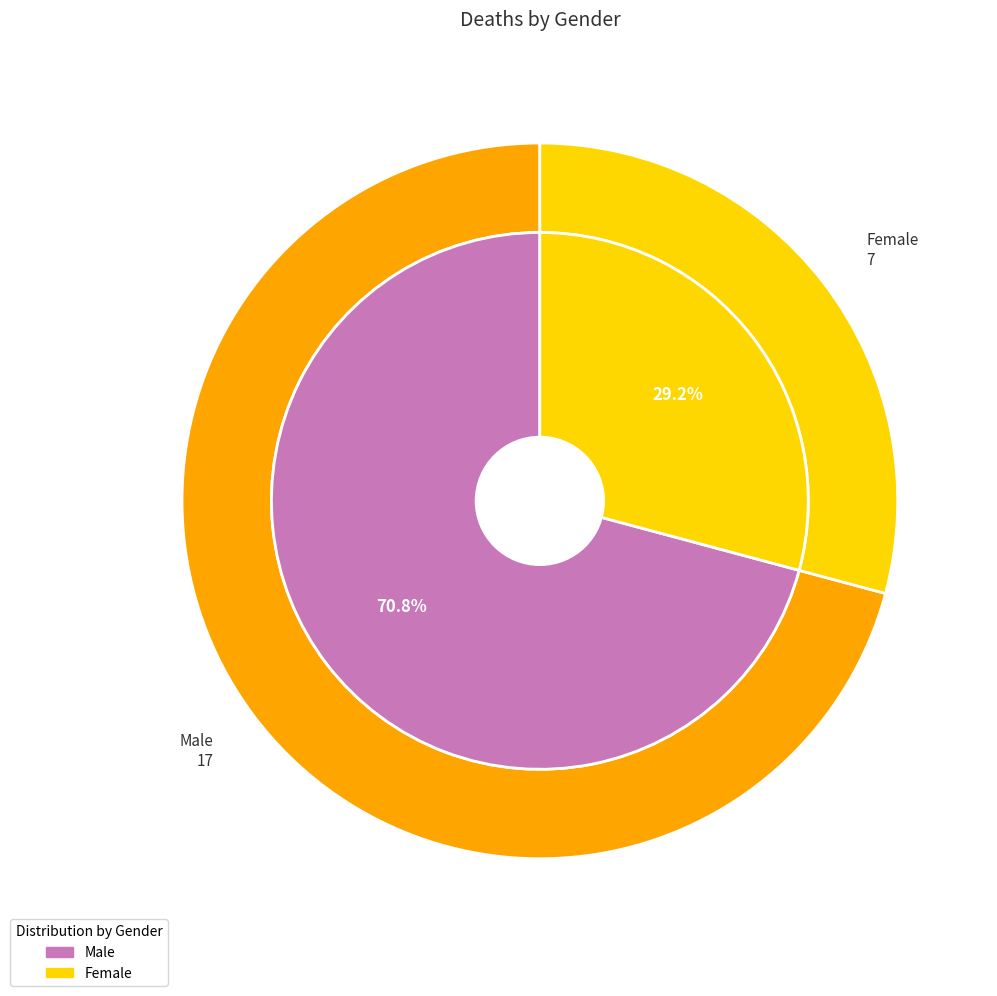

What is the change in value from Male to Female?

-10